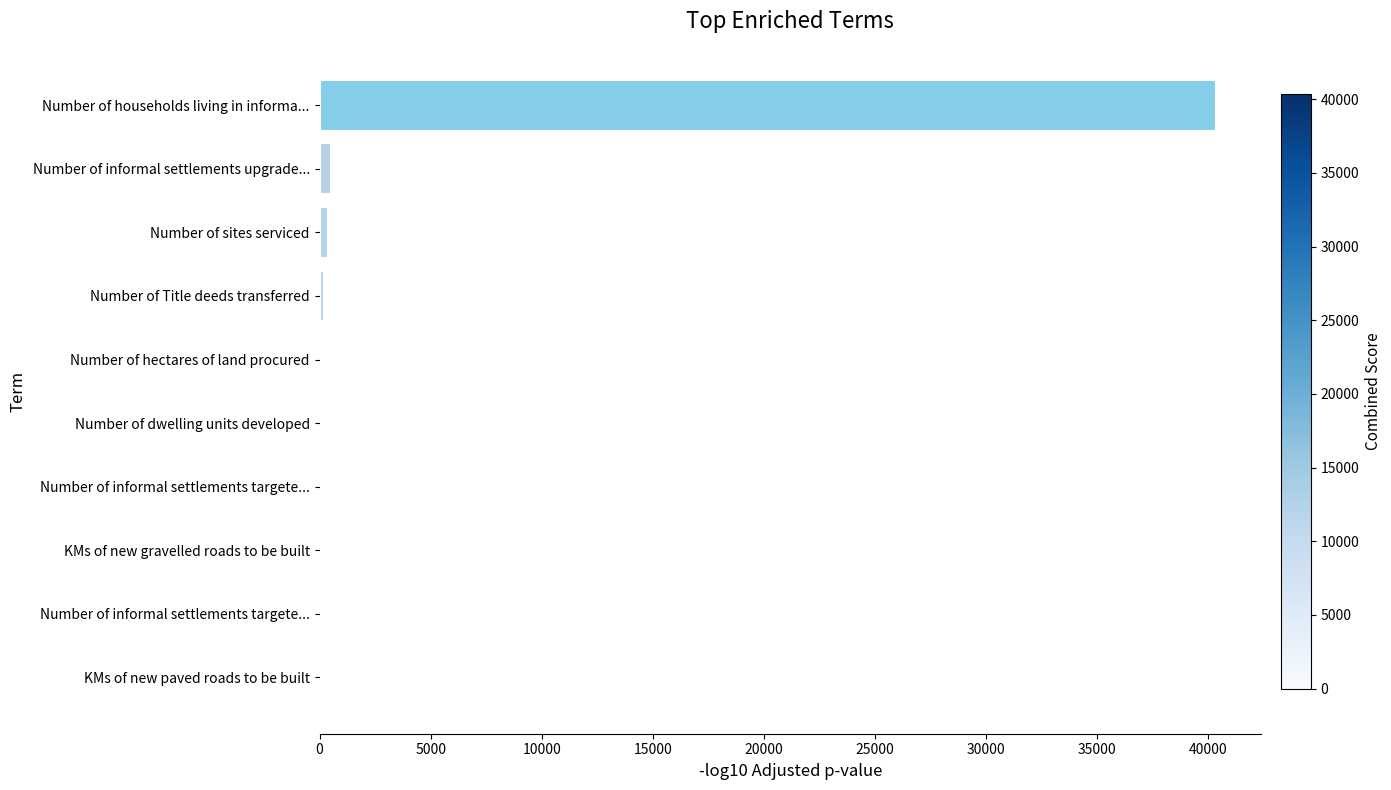

Are the bars horizontal?

Yes